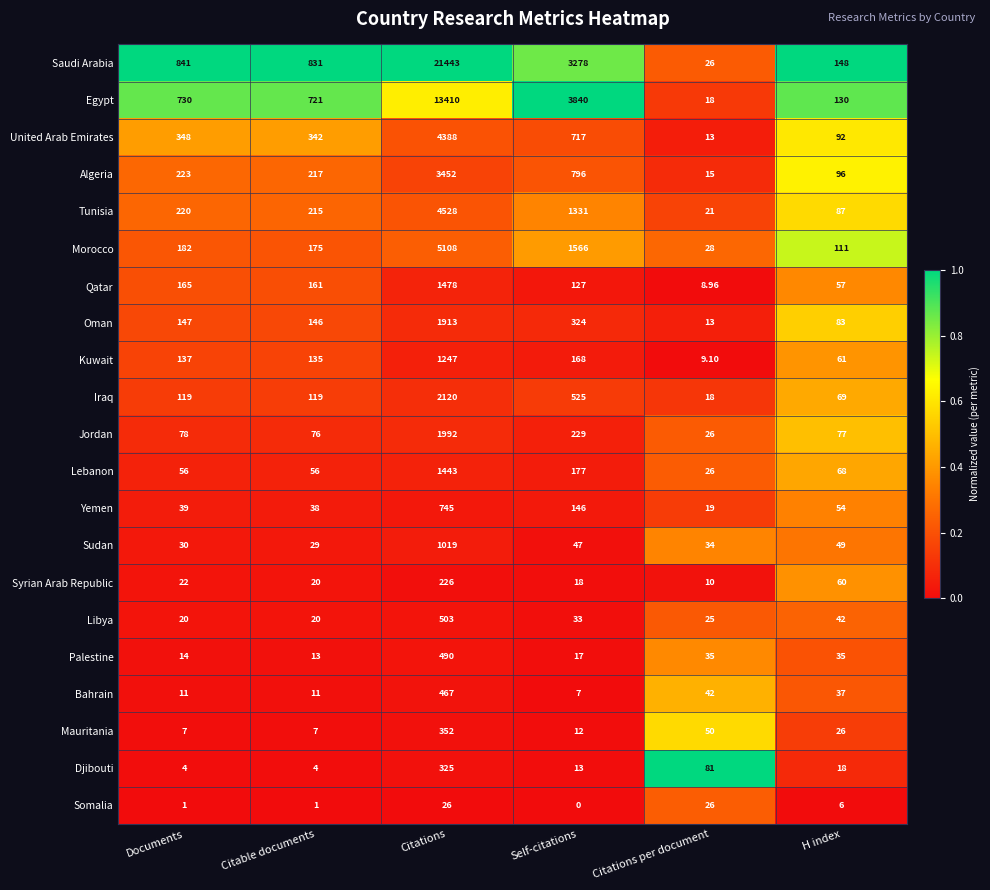

Rank the series by their maximum value, from highest to lowest.

Saudi Arabia, Egypt, Morocco, Tunisia, United Arab Emirates, Algeria, Iraq, Jordan, Oman, Qatar, Lebanon, Kuwait, Sudan, Yemen, Libya, Palestine, Bahrain, Mauritania, Djibouti, Syrian Arab Republic, Somalia